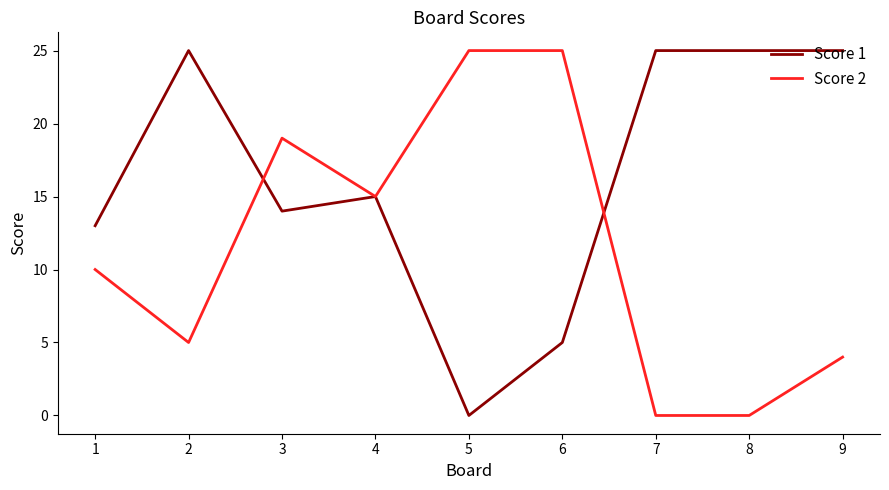

At which label is Score 1 closest to 12?

1